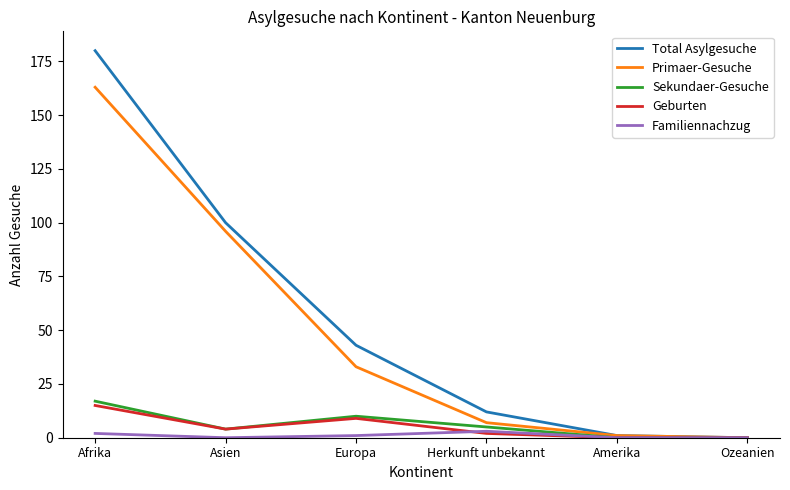

Is it true that Geburten equals 4 at Asien?

True